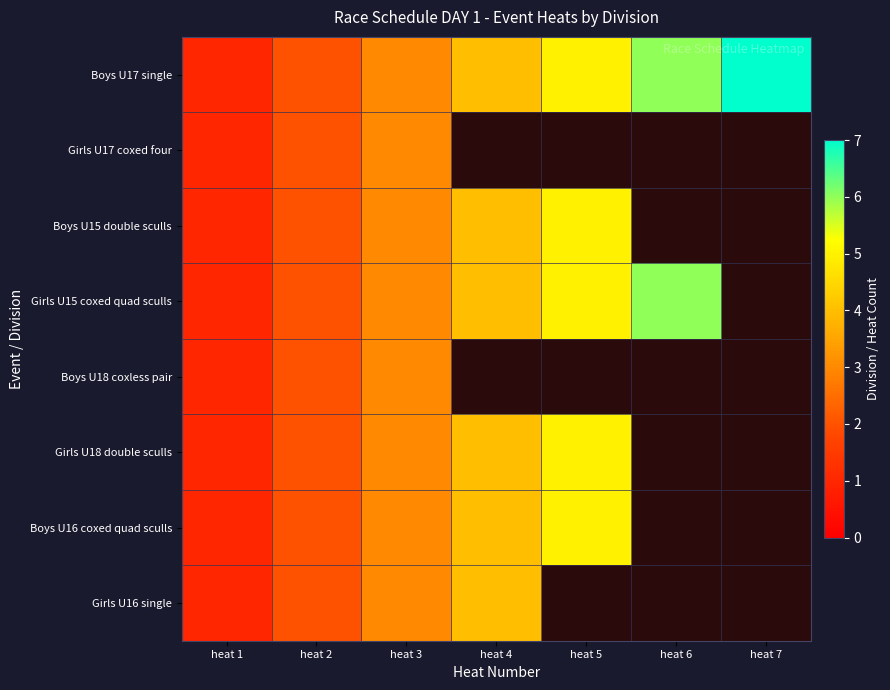

List the labels in order of Boys U18 coxless pair value, smallest first.

heat 1, heat 2, heat 3, heat 4, heat 5, heat 6, heat 7